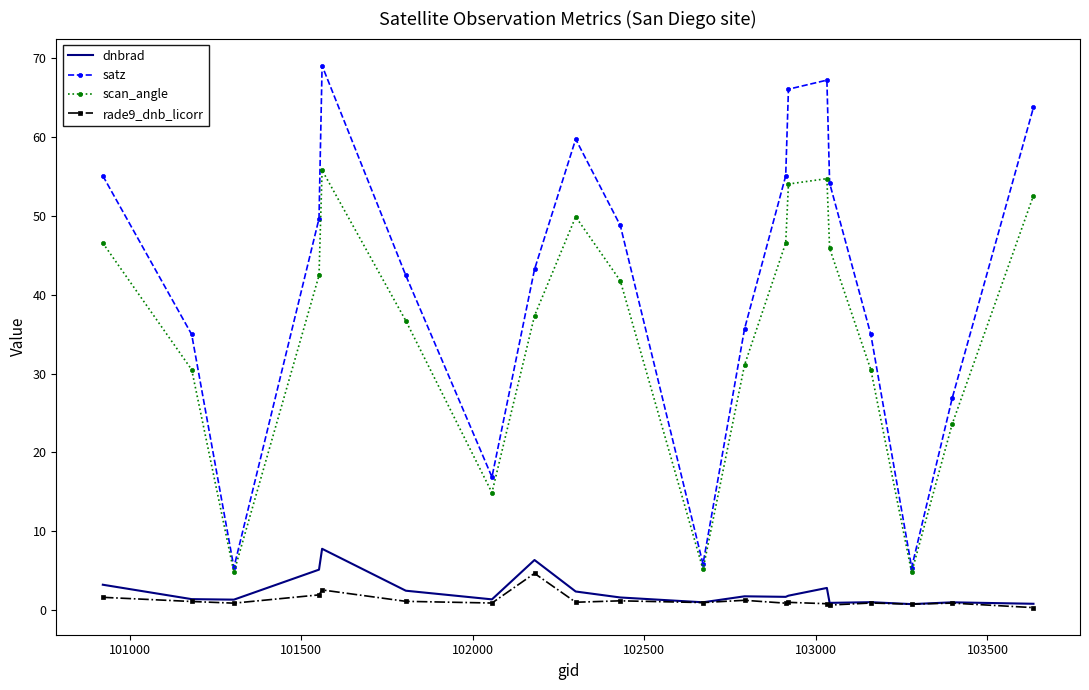

What is the highest value of the satz series?

69.1